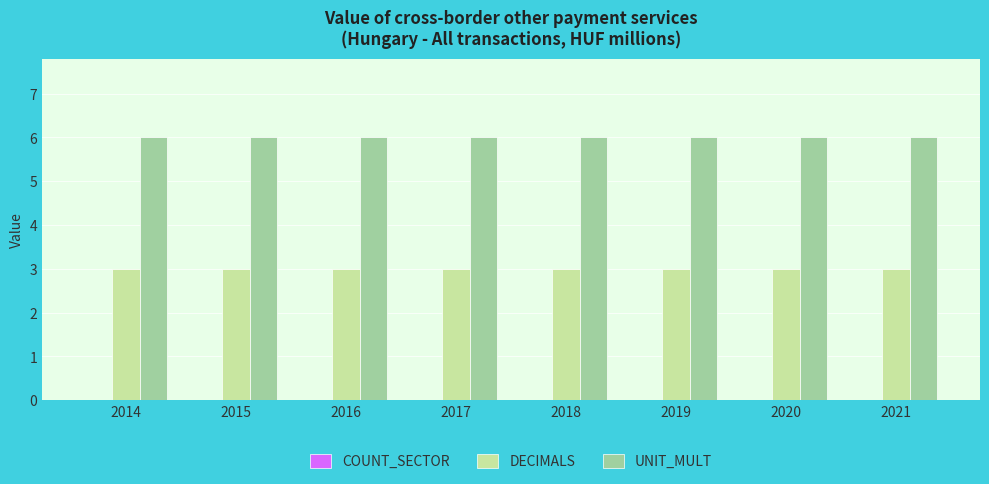

What is the maximum value shown in the chart?

6